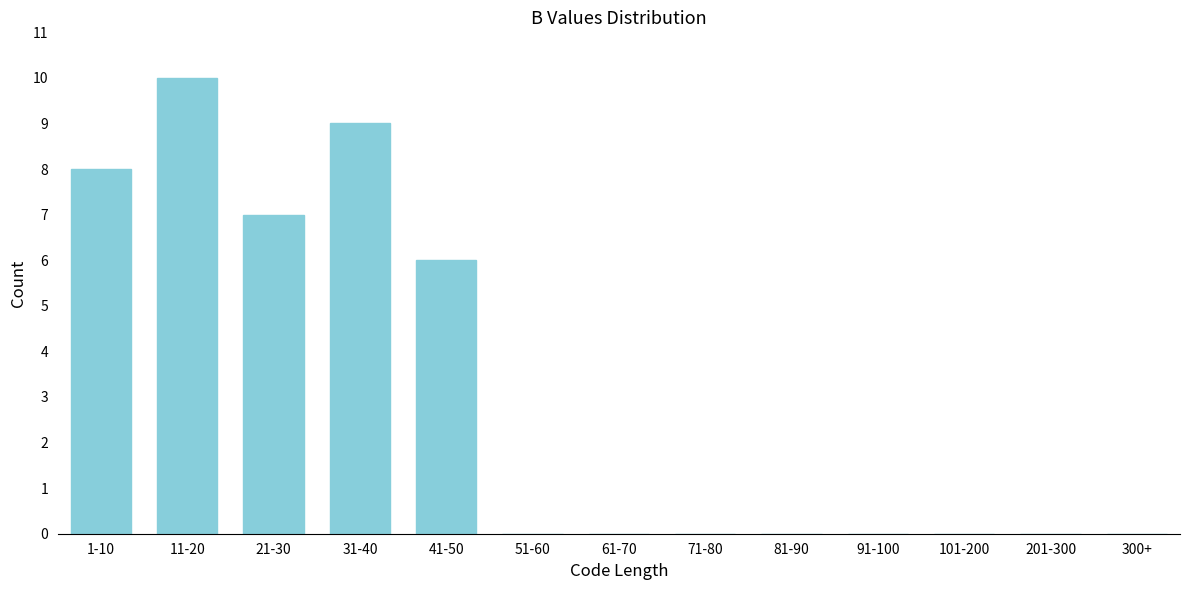

At which category does the chart reach its peak across all series?

11-20